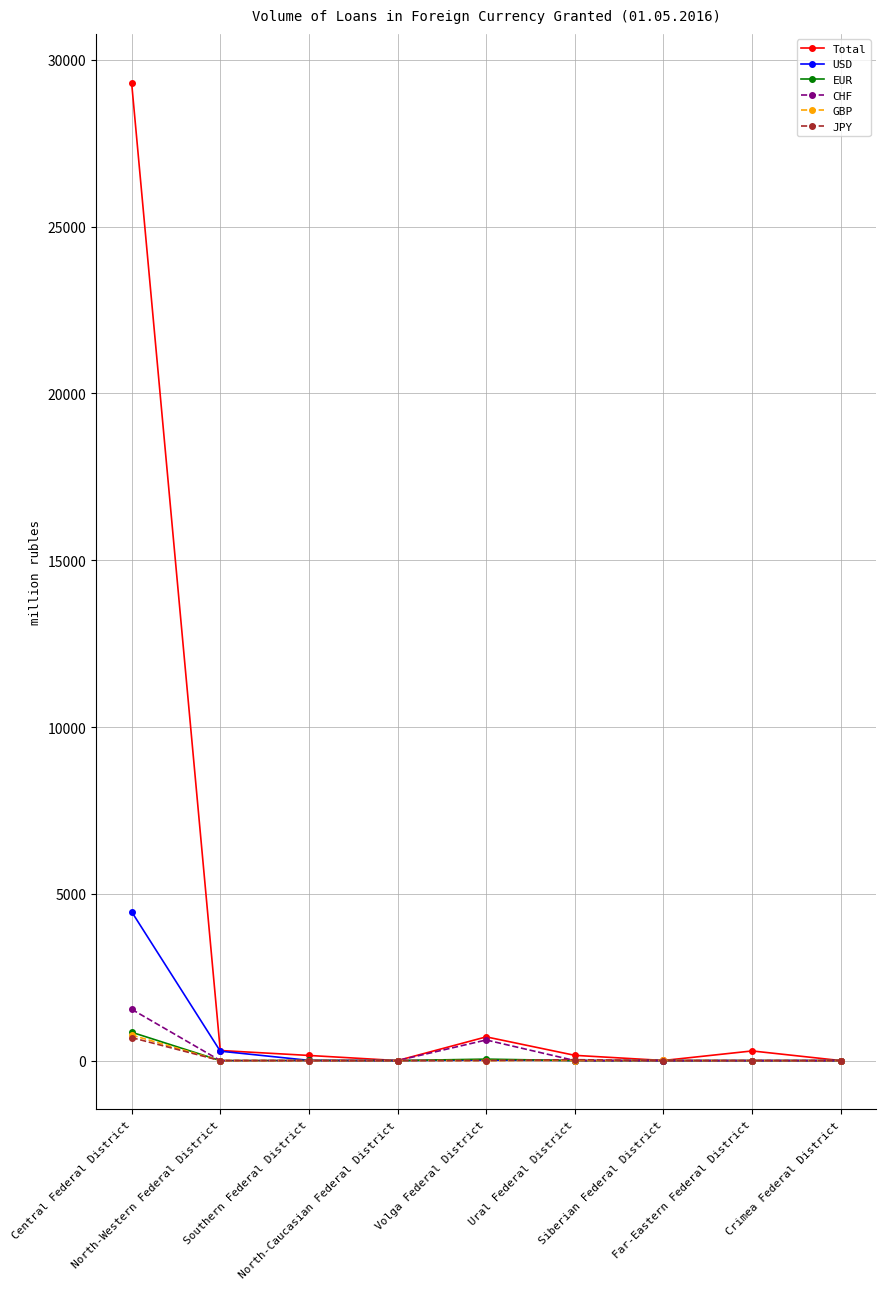

What is the difference between the maximum and minimum values in the GBP series?

765